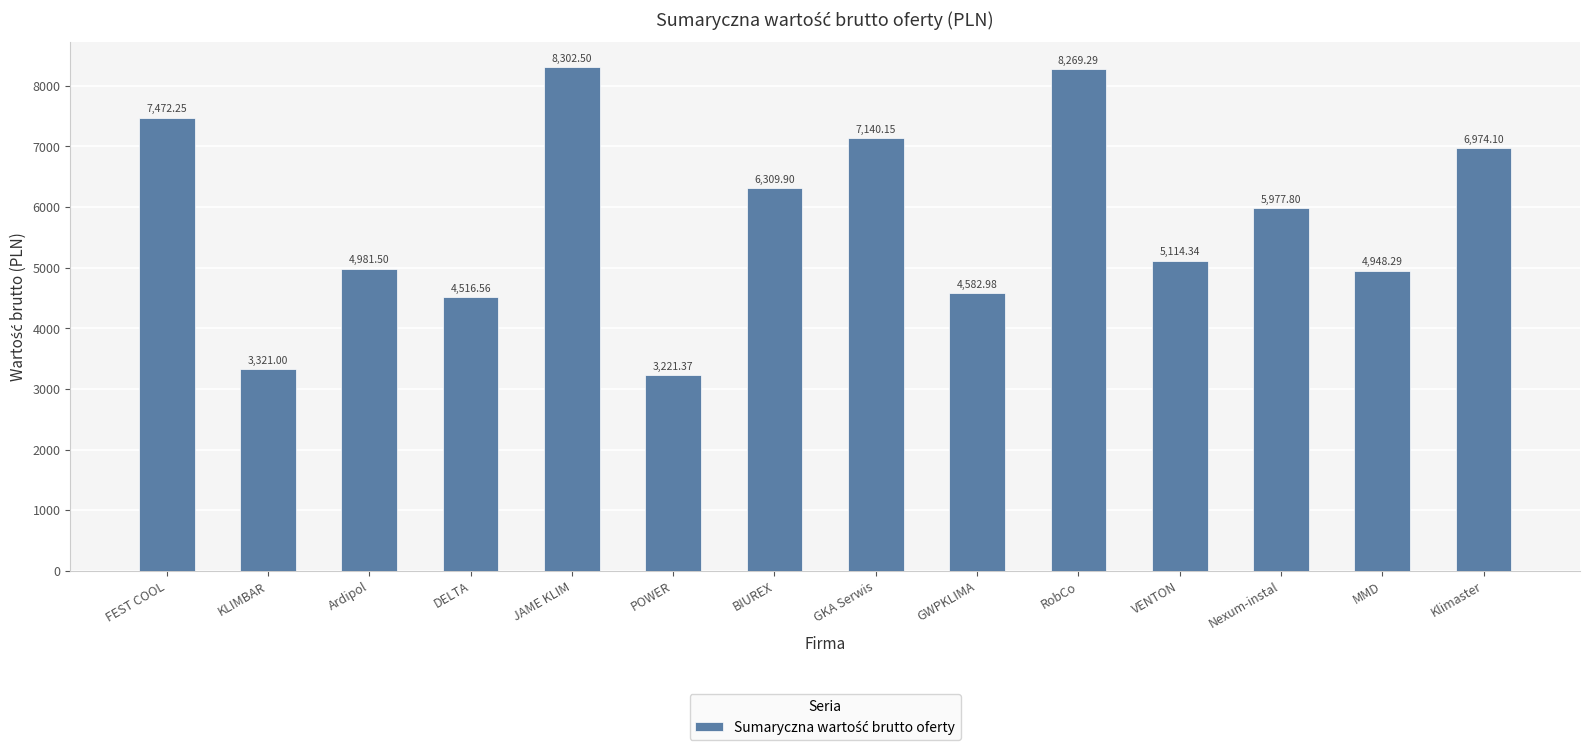

Which category has the highest value across all series?

JAME KLIM